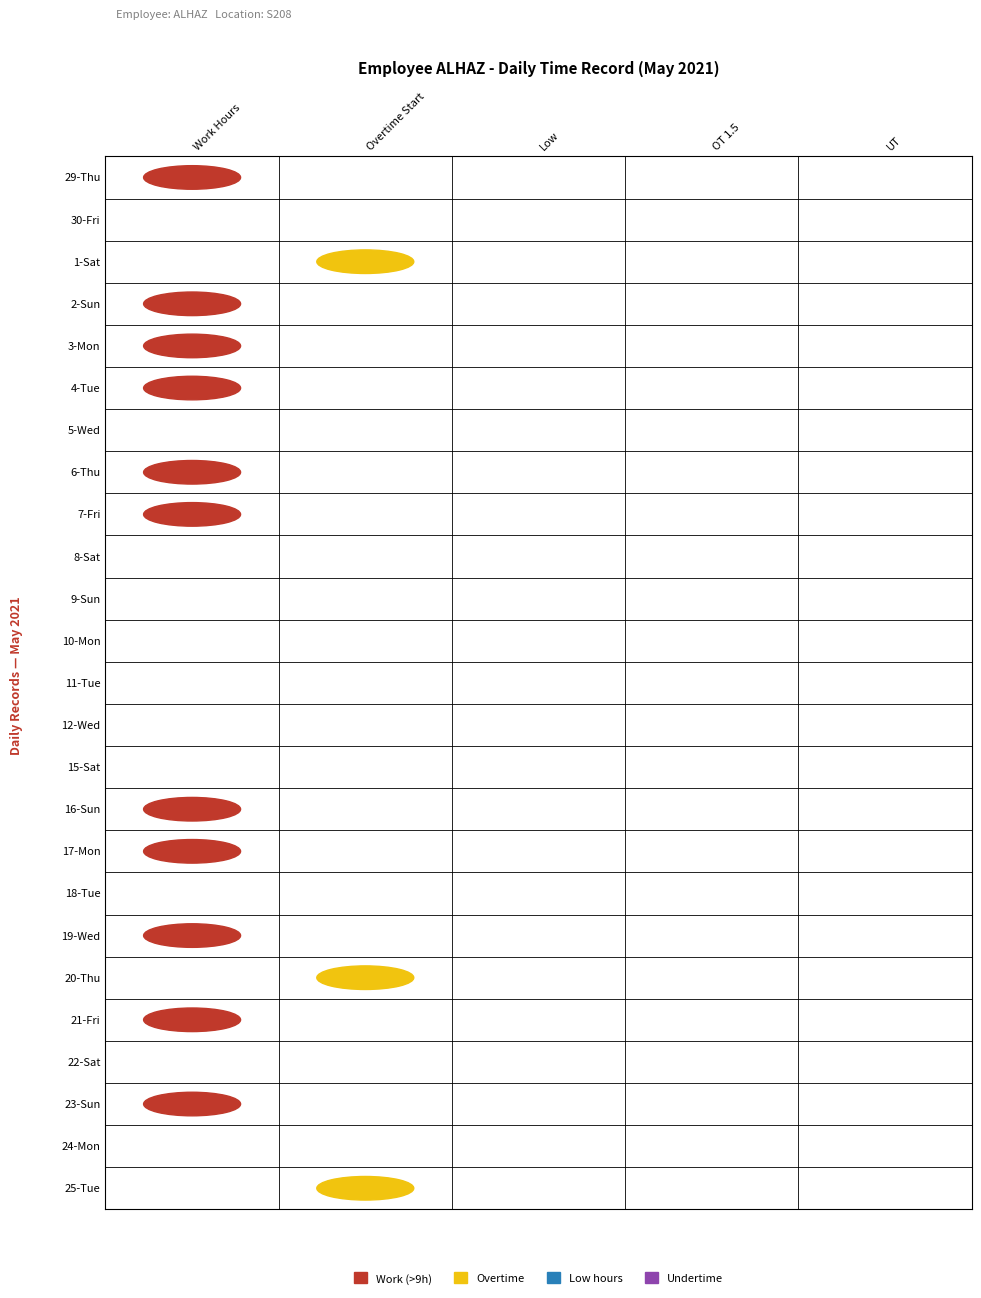

List the labels in order of 24-Mon value, smallest first.

0, 1, 2, 3, 4